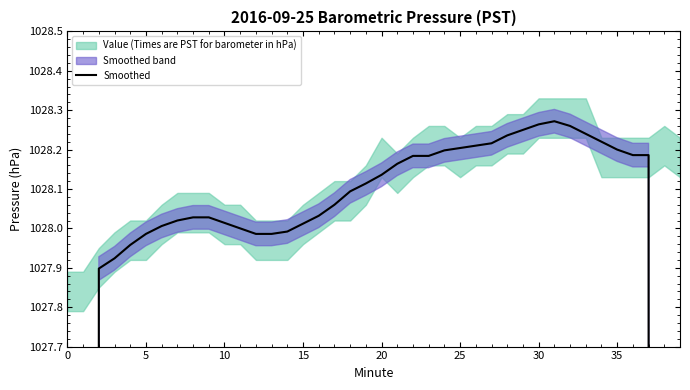

What is the change in value from 10 to 31?

+0.3